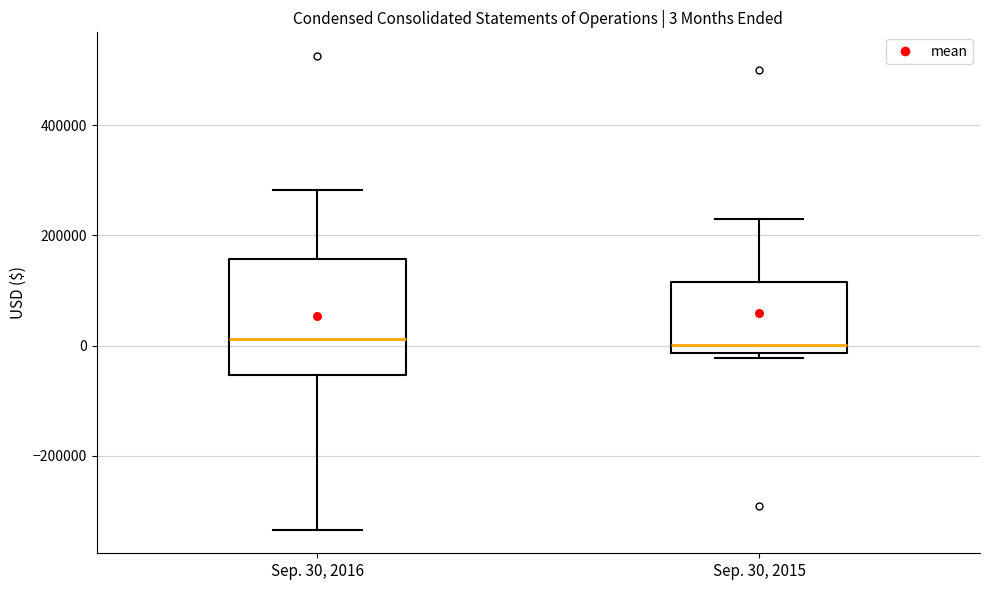

Comparing the boxes themselves (not the whiskers), which one is the tallest?

Sep. 30, 2016